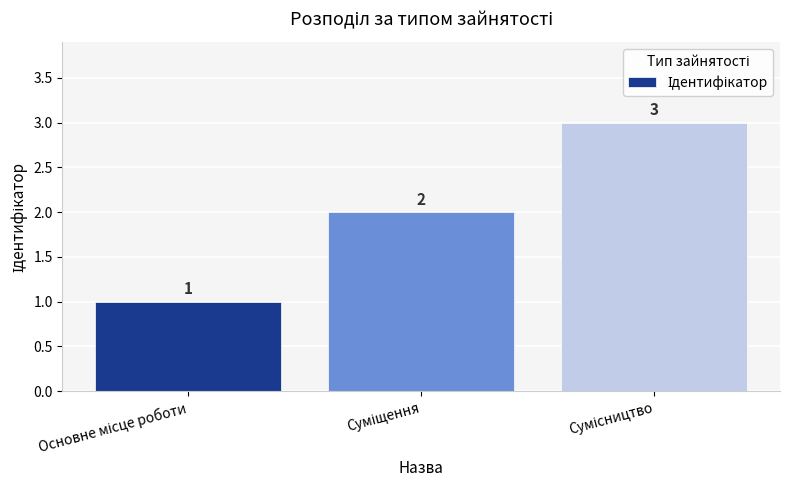

Count the values in the range 1 to 3.

3